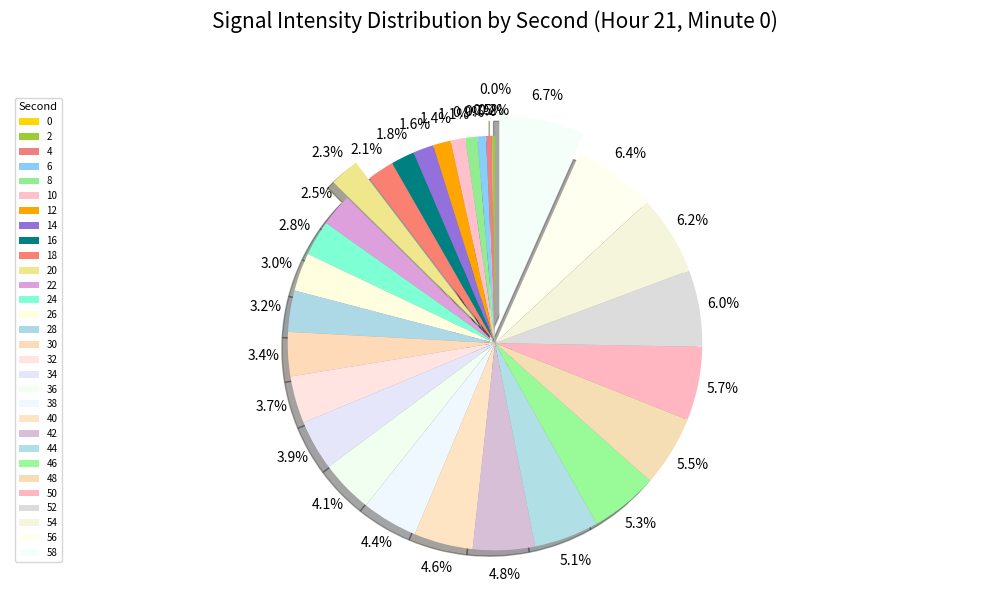

To the nearest percent, what portion does 36 represent?

4%